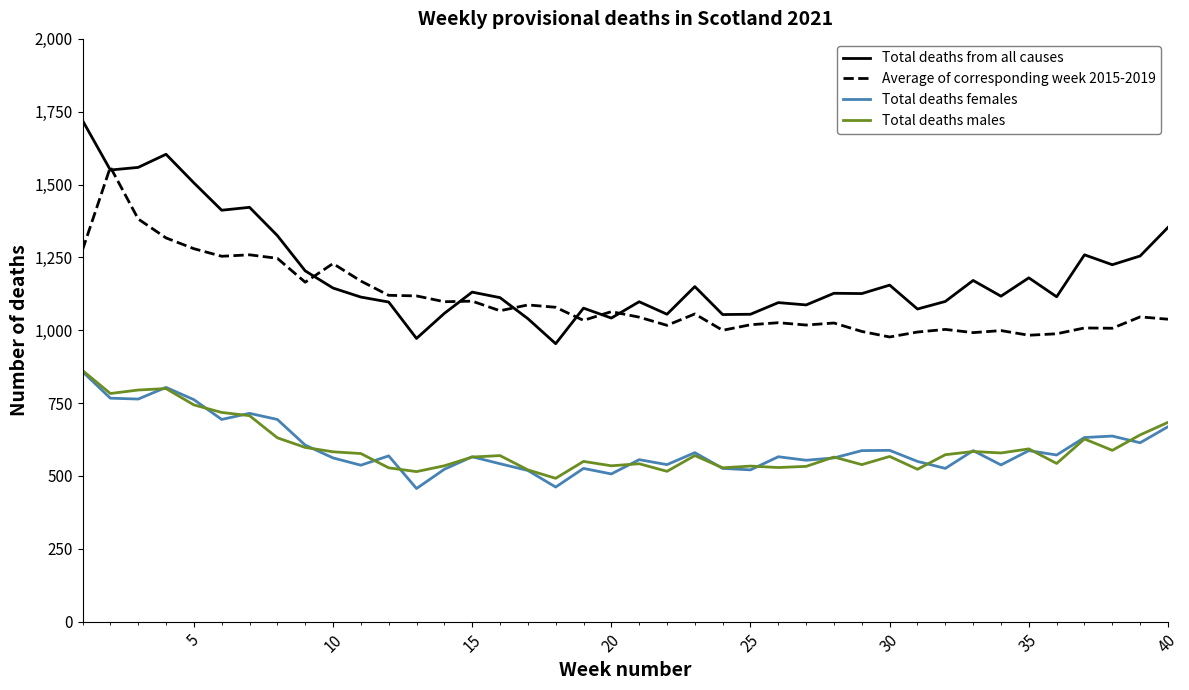

Is this an area chart (filled region under the line)?

No